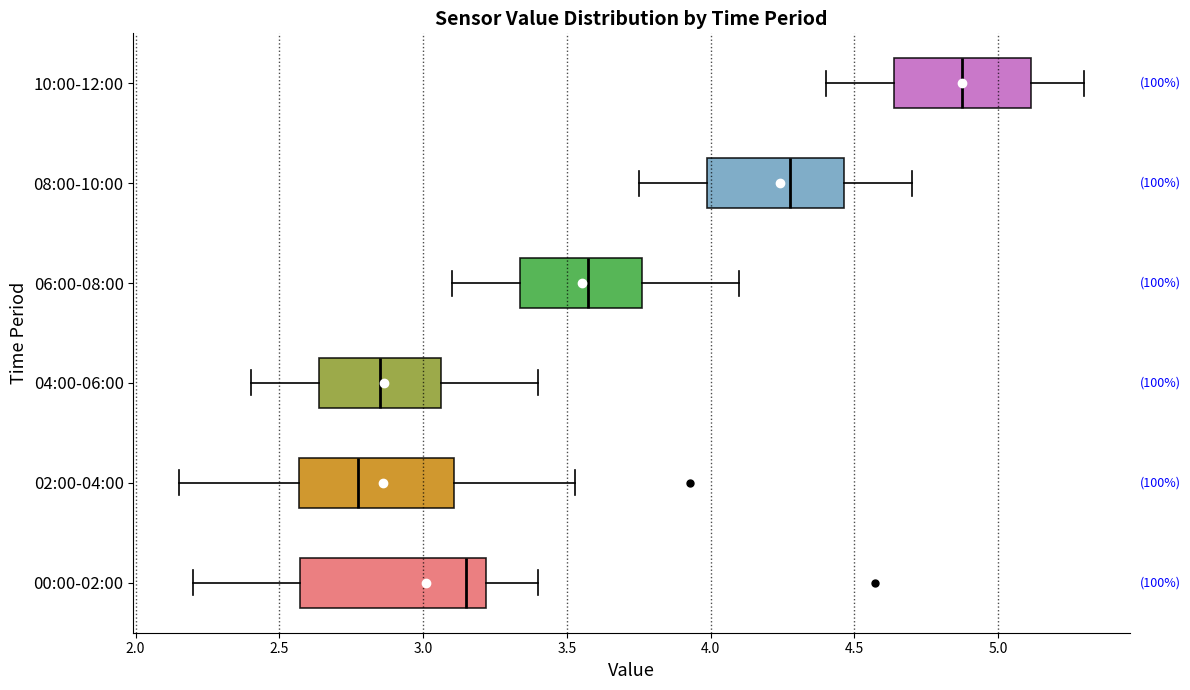

Where is the left edge of the box for 00:00-02:00 on the x-axis? The values are not printed on the chart, so give them approximately, as read against the axis.

2.55